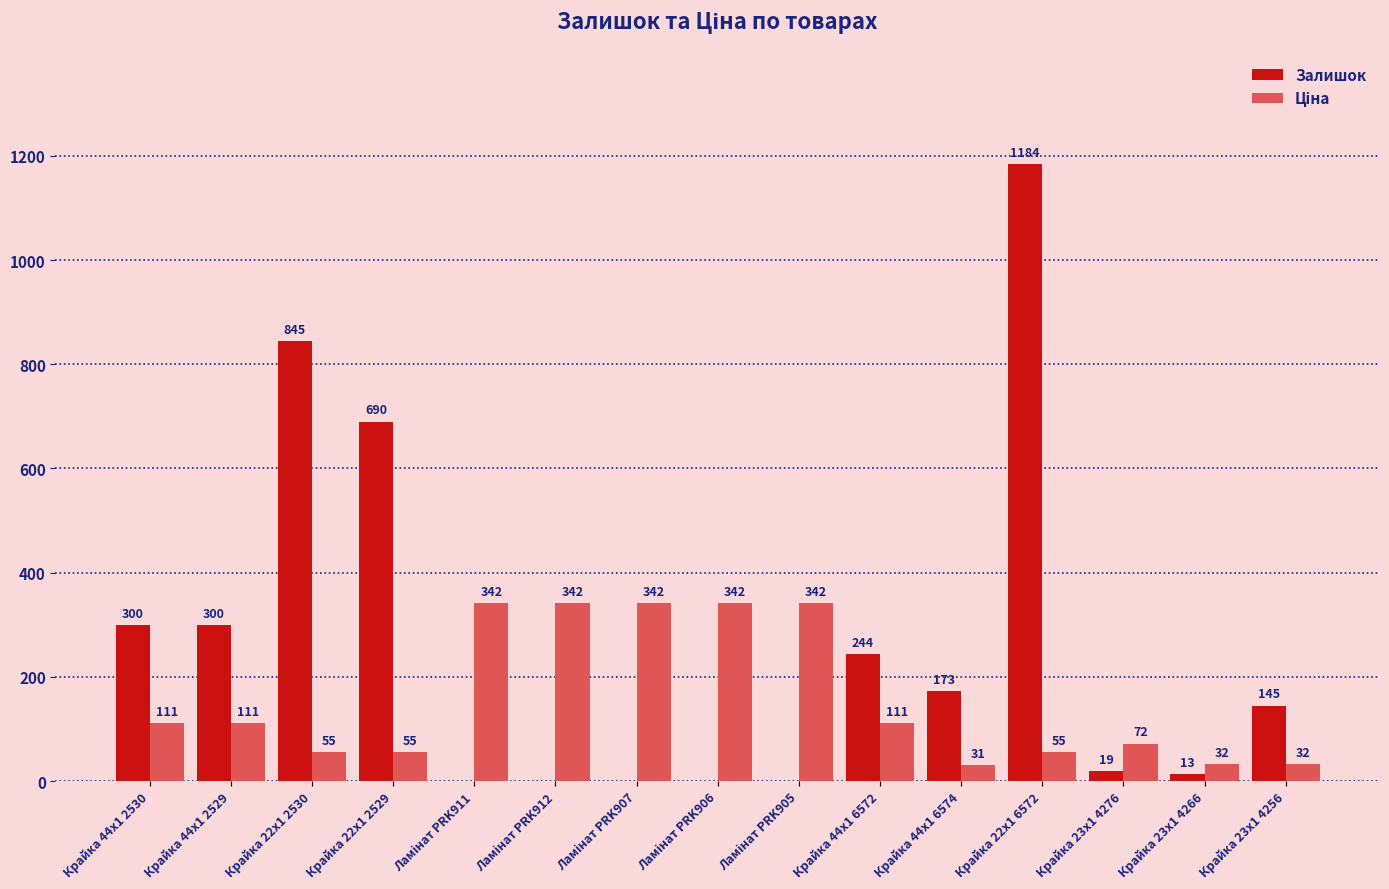

What is the sum of all Залишок values?

3913.0